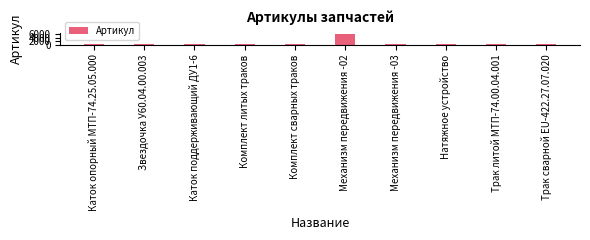

Approximately how many times larger is the value at Каток поддерживающий ДУ1-6 compared to Трак литой МТП-74.00.04.001?

1.0